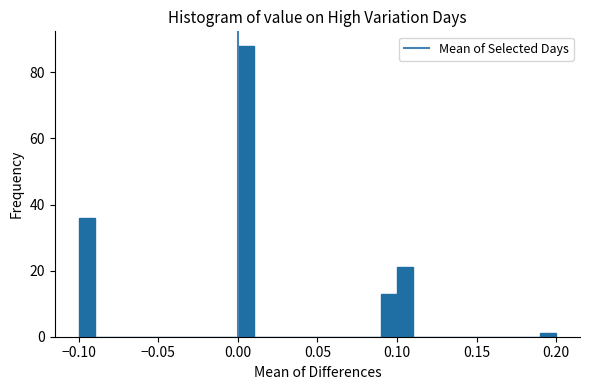

Around what value on the x-axis is the tallest bar? Give the approximate position of its centre, as read against the axis.

0.005